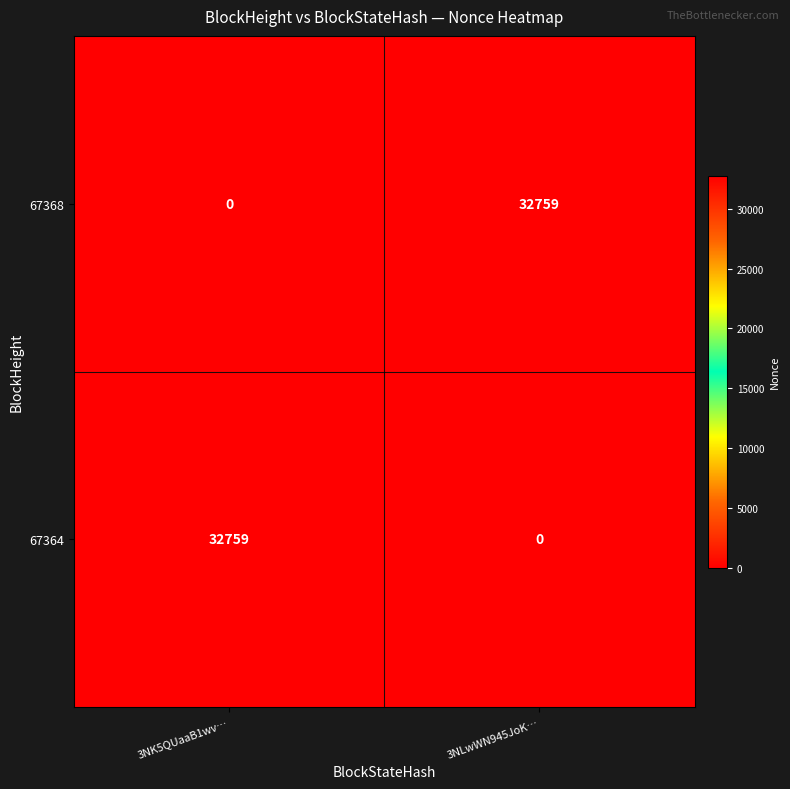

Reading right to left, list all the values displayed in this chart.

67368: 3NLwWN945JoK…=32759	3NK5QUaaB1wv…=0
67364: 3NLwWN945JoK…=0	3NK5QUaaB1wv…=32759